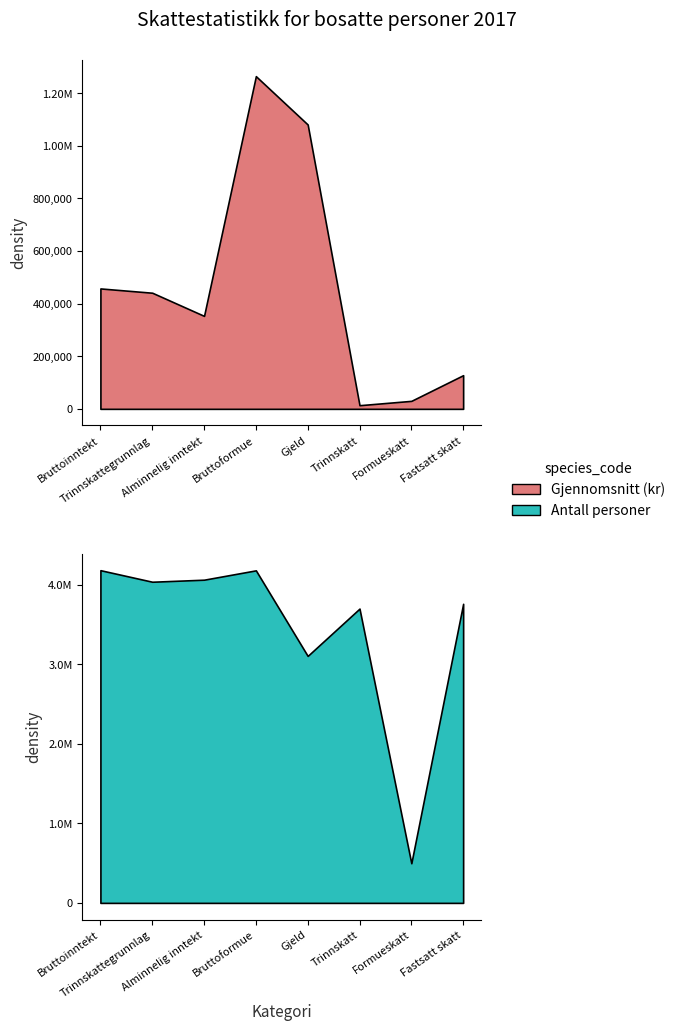

Is it true that Gjennomsnitt (kr) equals 353200 at Alminnelig inntekt?

True